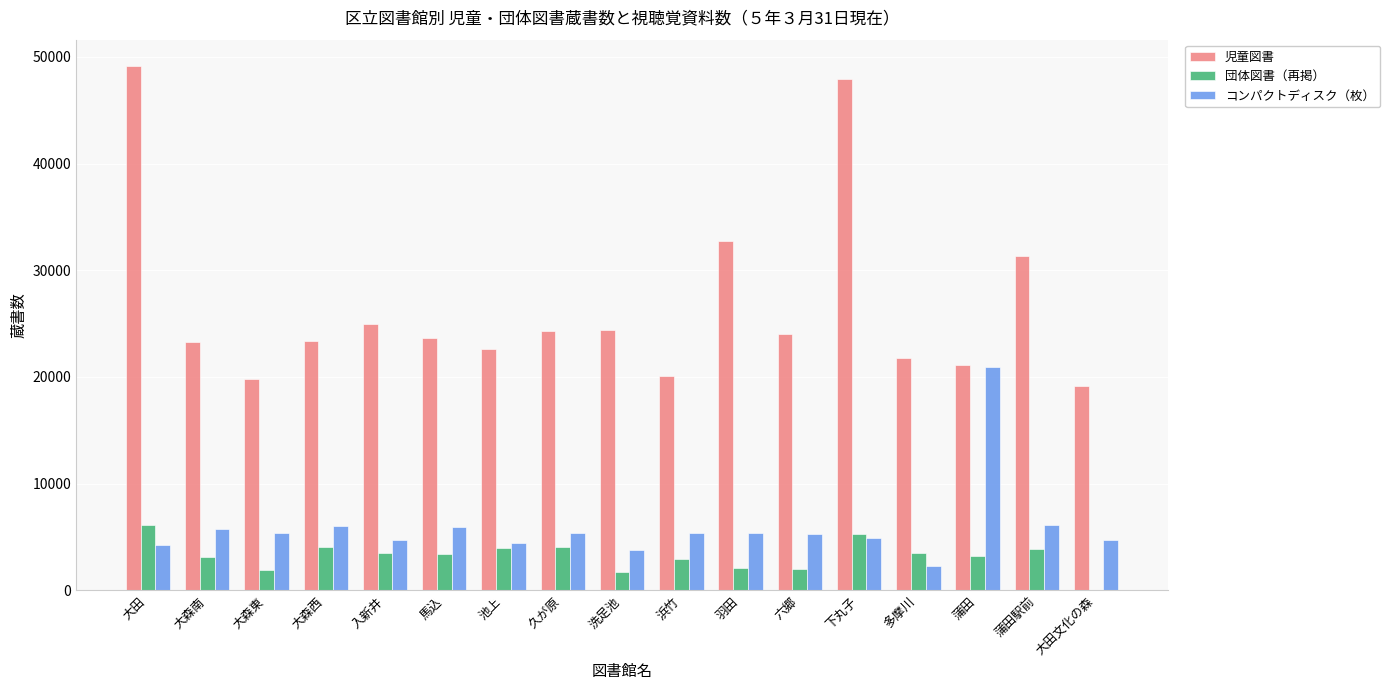

Does the chart contain stacked bars?

No